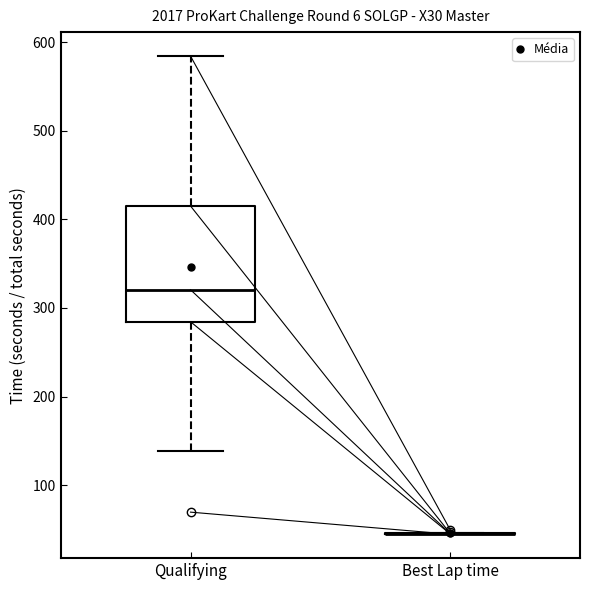

Reading left to right, read every box against the y-axis: the position of its median line, the range the box covers, and the ends of its whiskers. The values are not printed on the chart, so give them approximately, as read against the axis.

Qualifying: median 320, box 280 to 420, whiskers 140 to 580
Best Lap time: box collapsed to a line at 50, whiskers 40 to 50